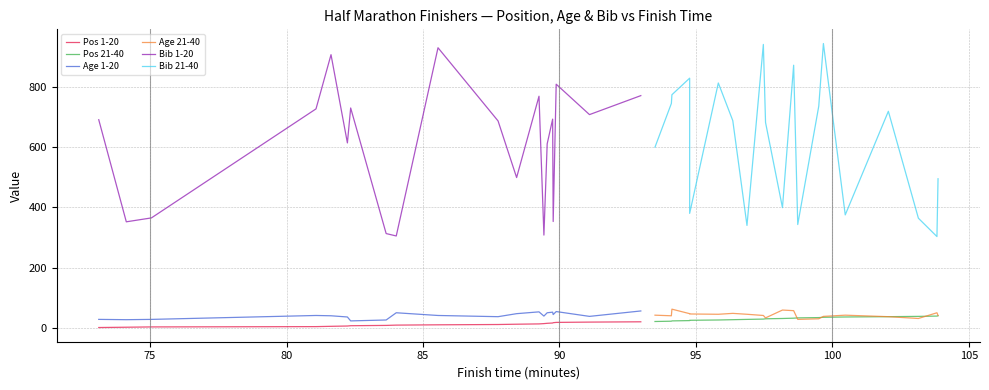

True or false: Age 1-20 and Bib 1-20 intersect in this chart.

False